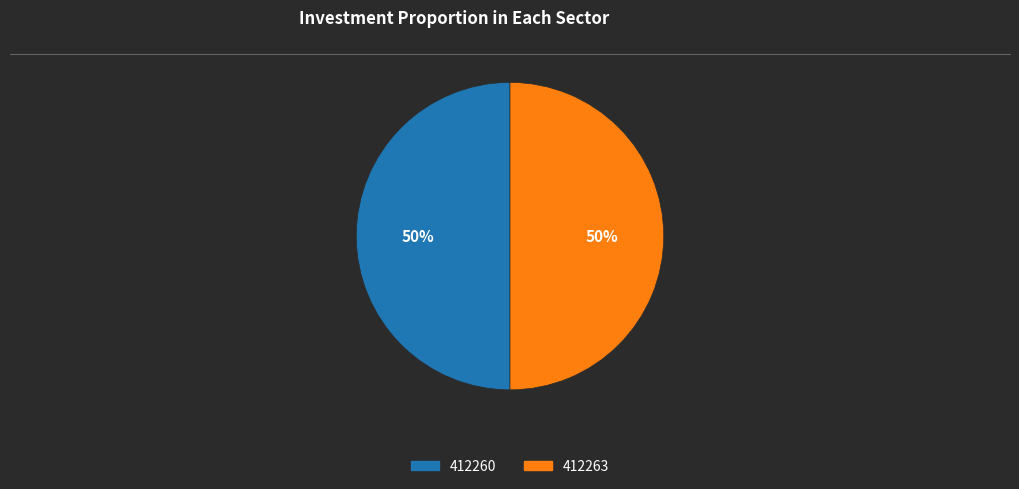

Combined, do 412263 and 412260 account for over 50%?

Yes